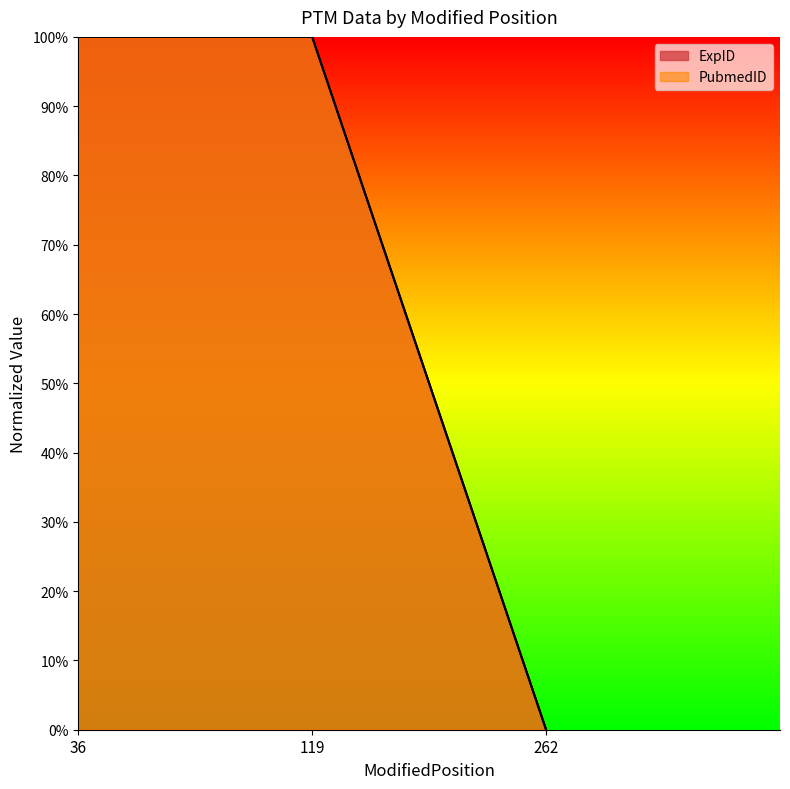

The value of ExpID at 262 is -0.7. True or false?

False